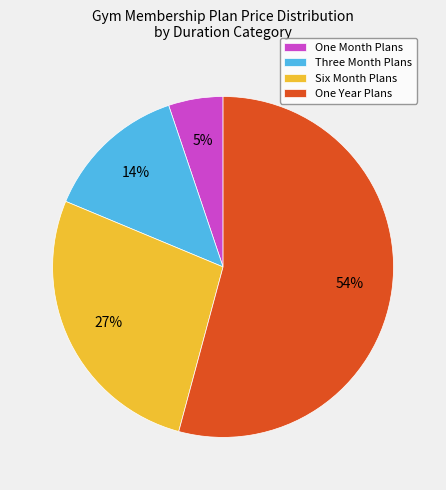

What percentage is the One Month Plans slice, to the nearest percent?

5%